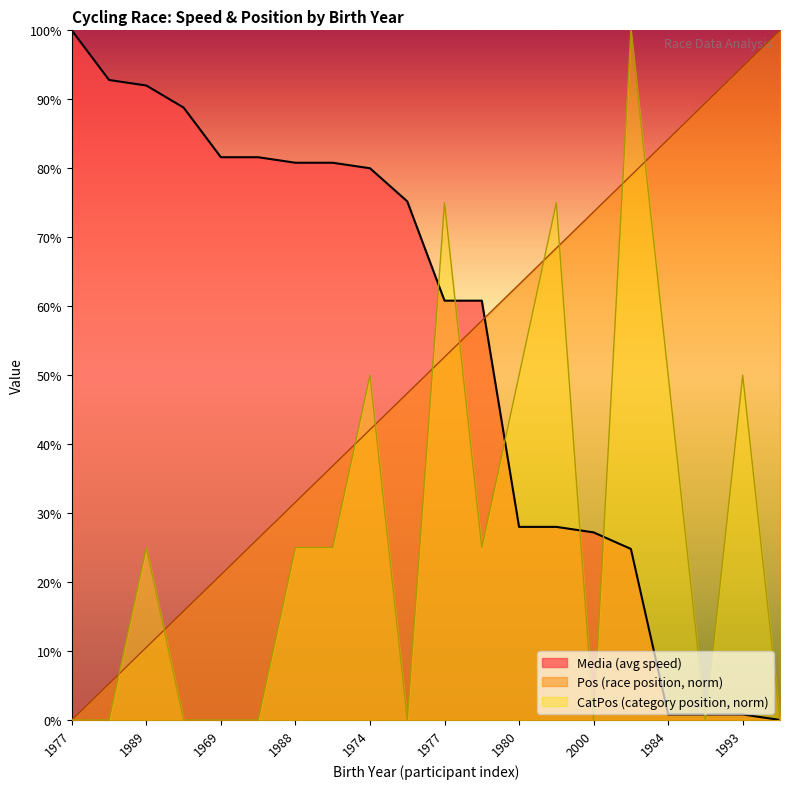

How many values in Media are above zero?

19